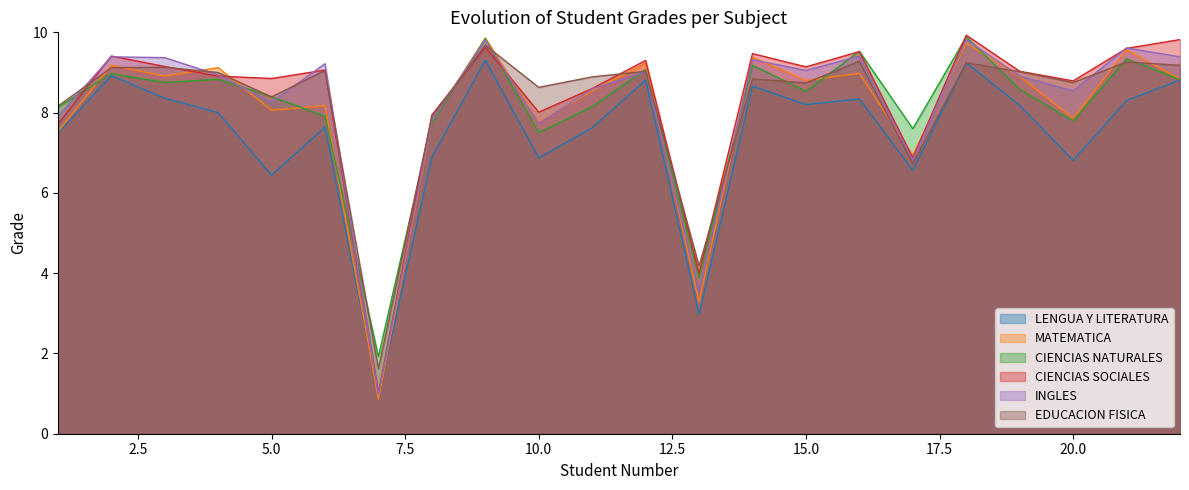

Which series has the widest spread of values?

MATEMATICA